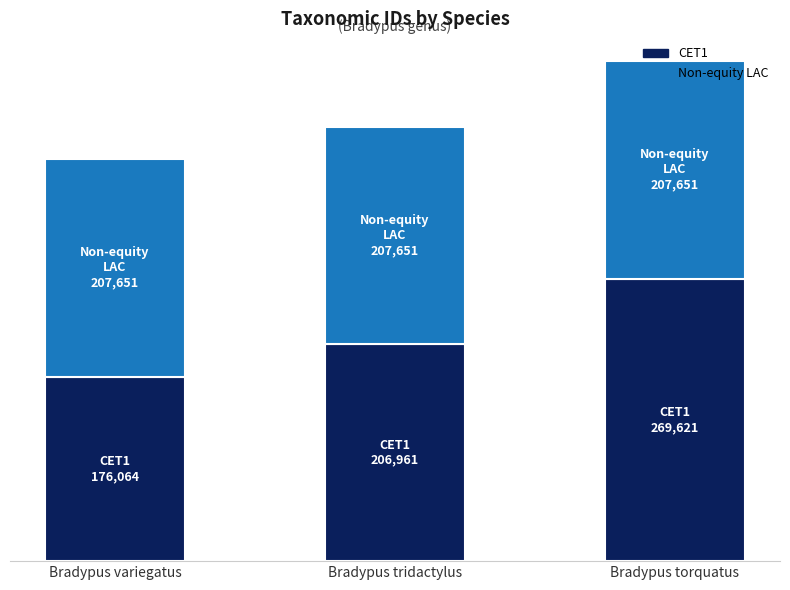

What is the label of the 1st bar from the right?

Bradypus torquatus